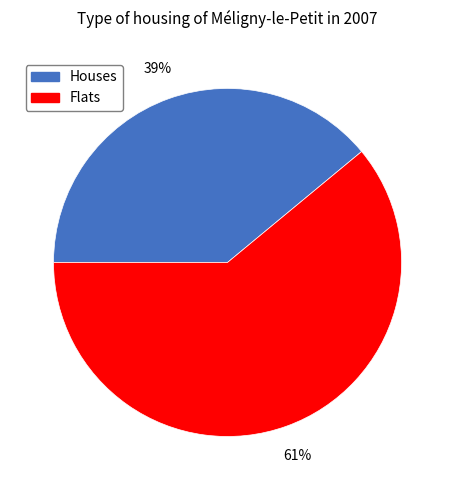

The Flats slice represents 51% of the pie. True or false?

False